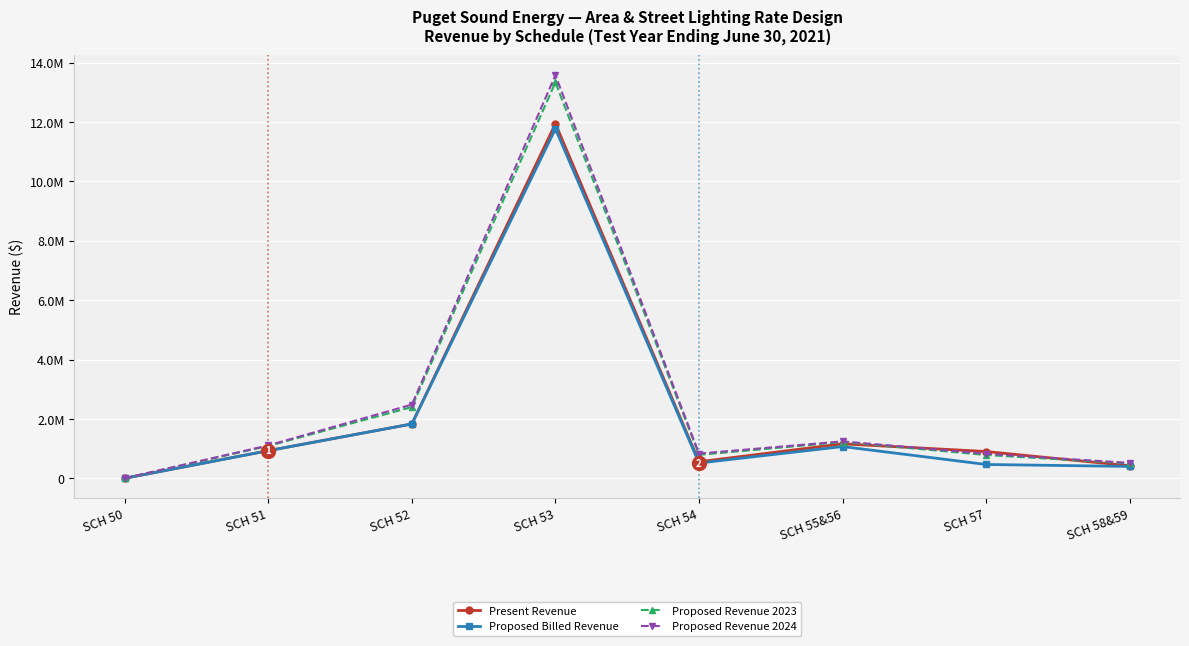

The value of Proposed Billed Revenue at SCH 55&56 is 1074172.0. True or false?

True